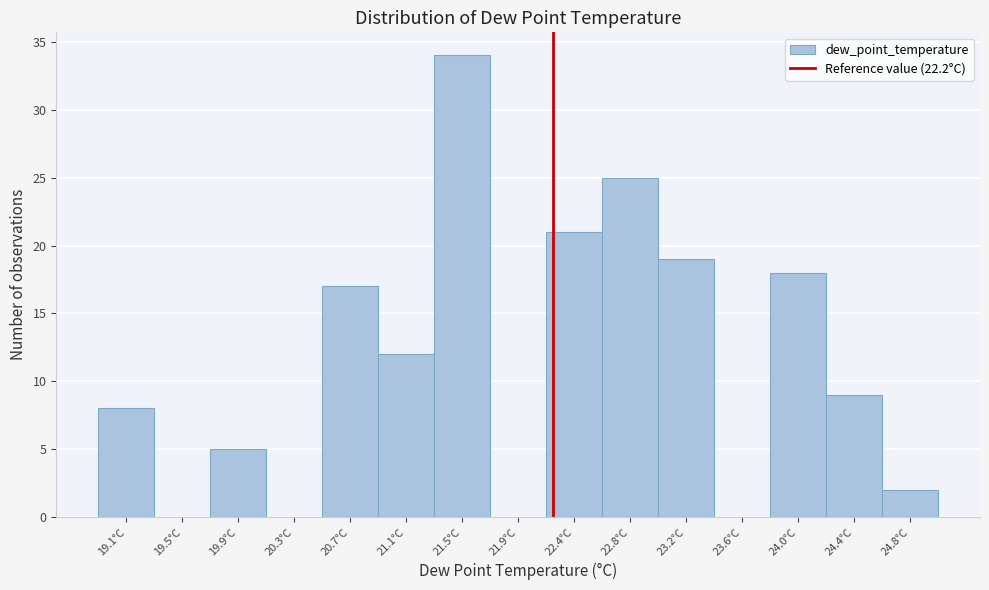

Reading left to right, list every bar in this chart as the range it spans on the x-axis followed by its height. Neither the bar edges nor the heights are printed on the chart, so give them approximately, as read against the axes.

18.90 to 19.30: 8
19.30 to 19.70: 0
19.70 to 20.10: 5
20.10 to 20.55: 0
20.55 to 20.95: 17
20.95 to 21.35: 12
21.35 to 21.75: 34
21.75 to 22.15: 0
22.15 to 22.55: 21
22.55 to 22.95: 25
22.95 to 23.35: 19
23.35 to 23.80: 0
23.80 to 24.20: 18
24.20 to 24.60: 9
24.60 to 25.00: 2